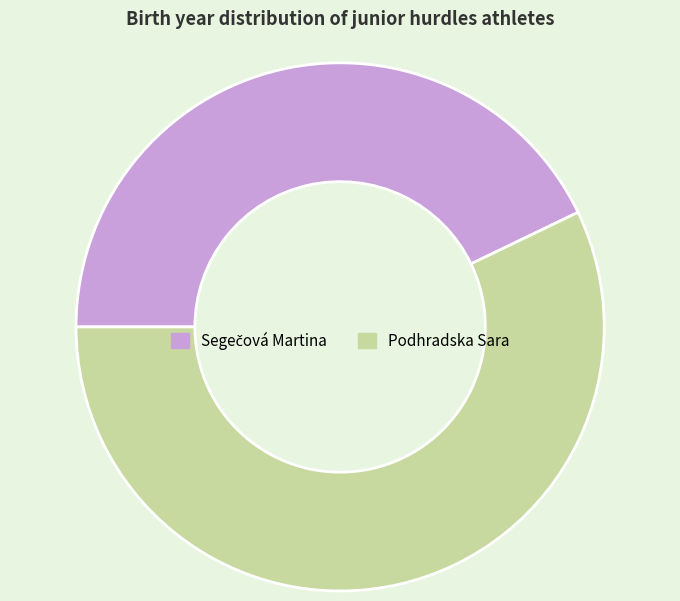

What is the largest slice in the pie chart?

Podhradska Sara